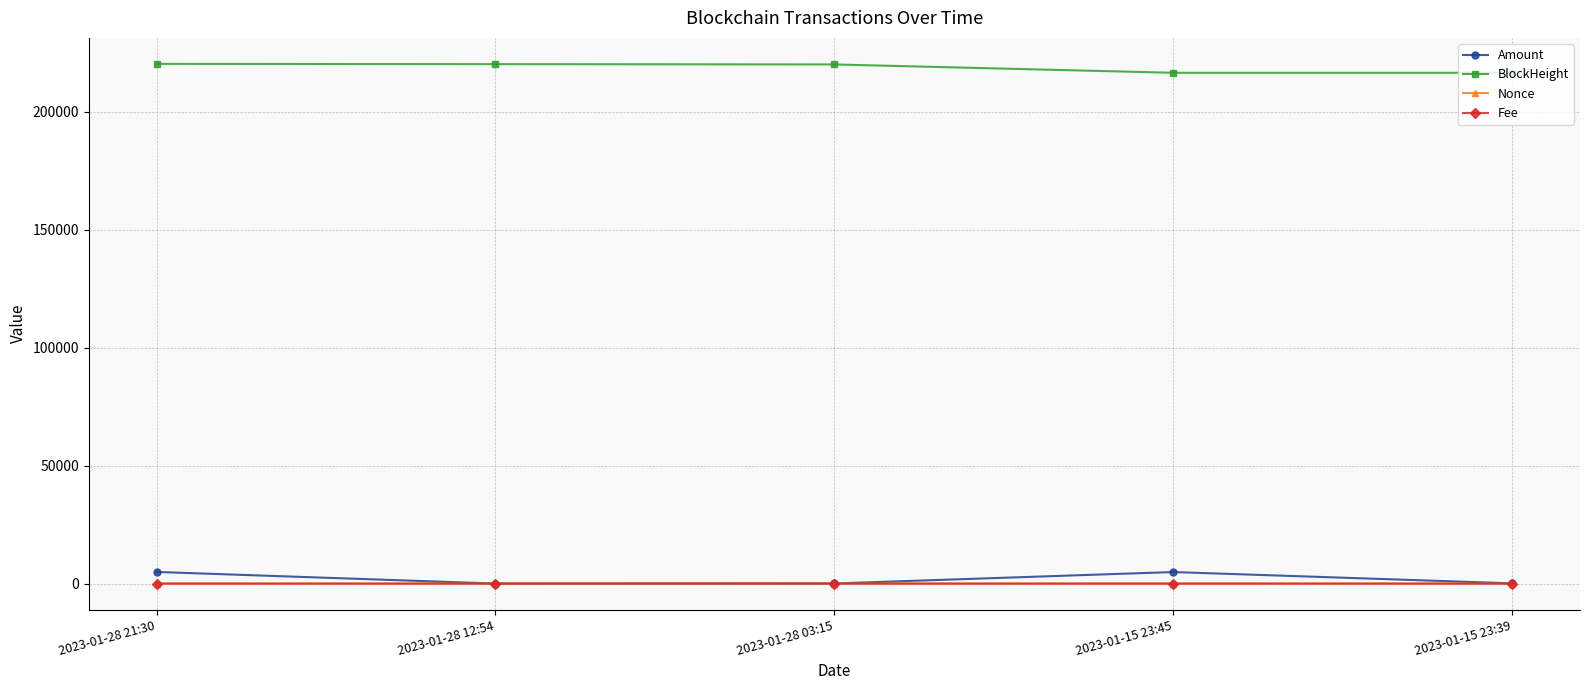

The Nonce series shows 1.0 at 2023-01-28 12:54. True or false?

True